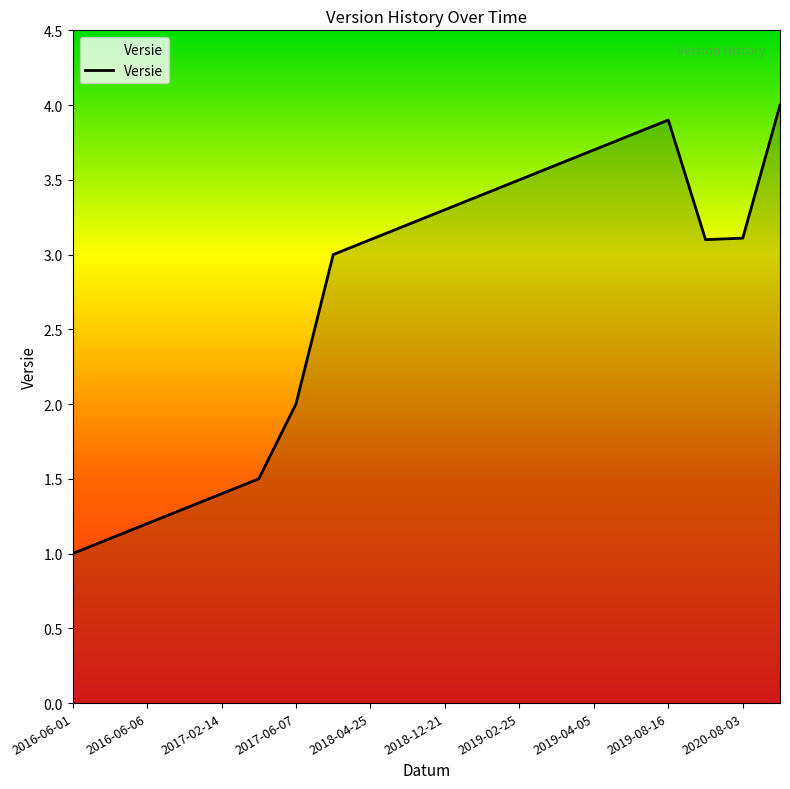

What is the maximum value shown in the chart?

4.0